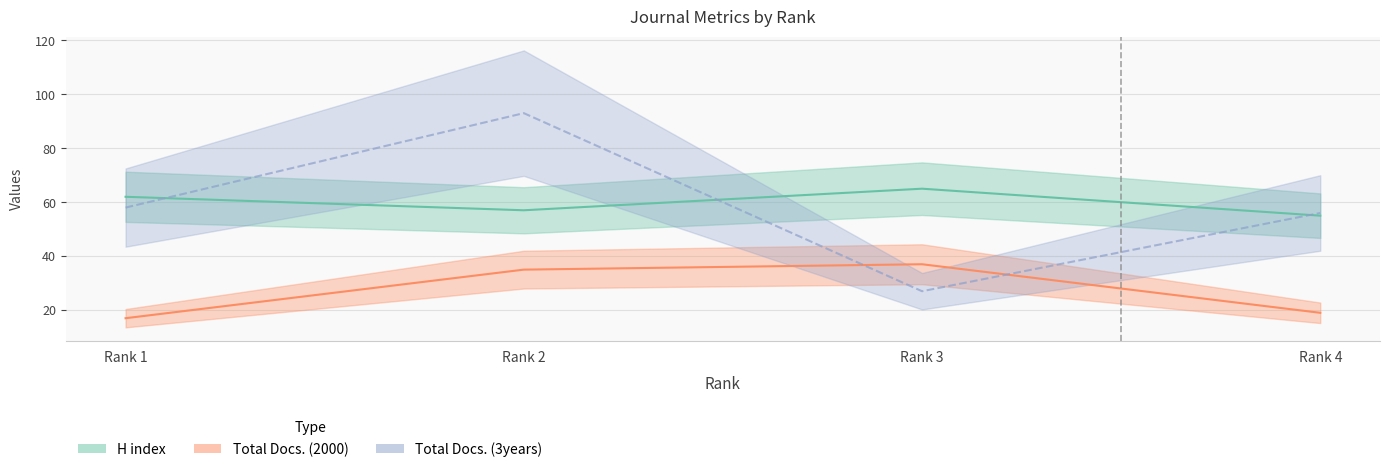

Which series changed the most between Rank 3 and Rank 4?

Total Docs. (3years)